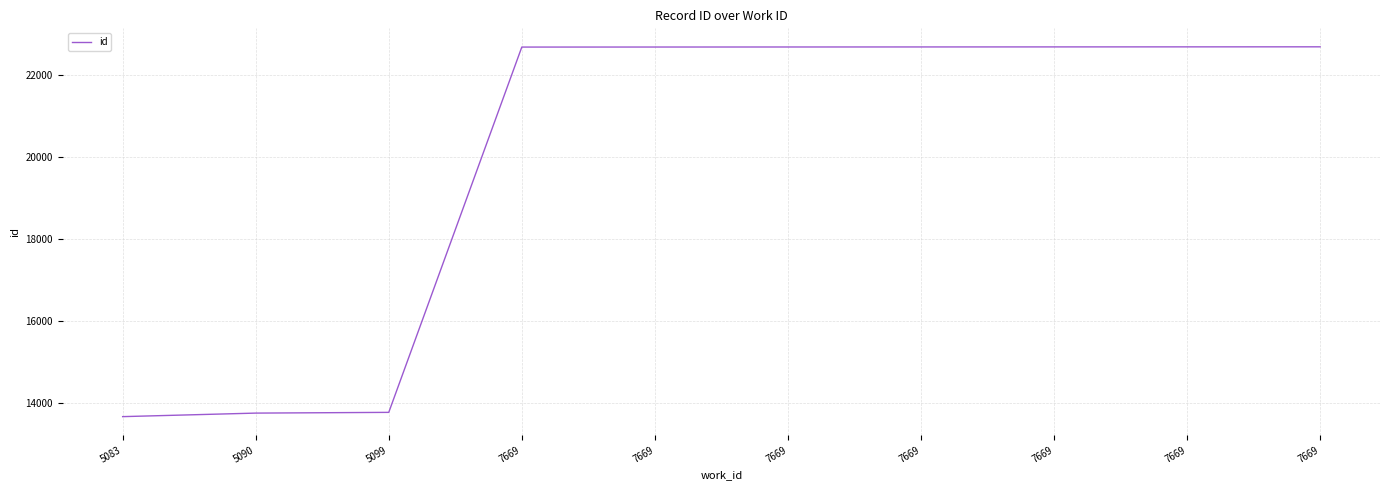

What is the greatest value displayed?

22678